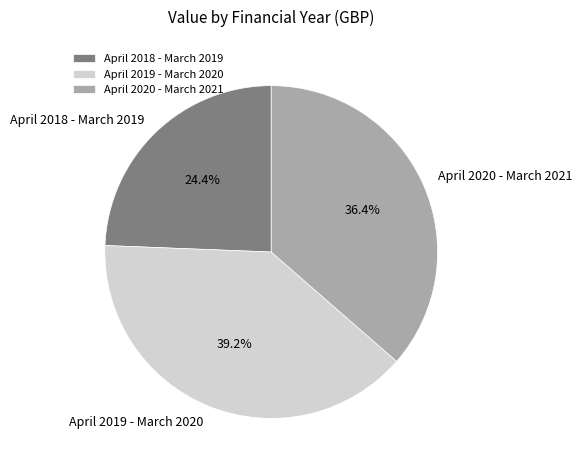

To the nearest percent, what is the average slice percentage?

33%